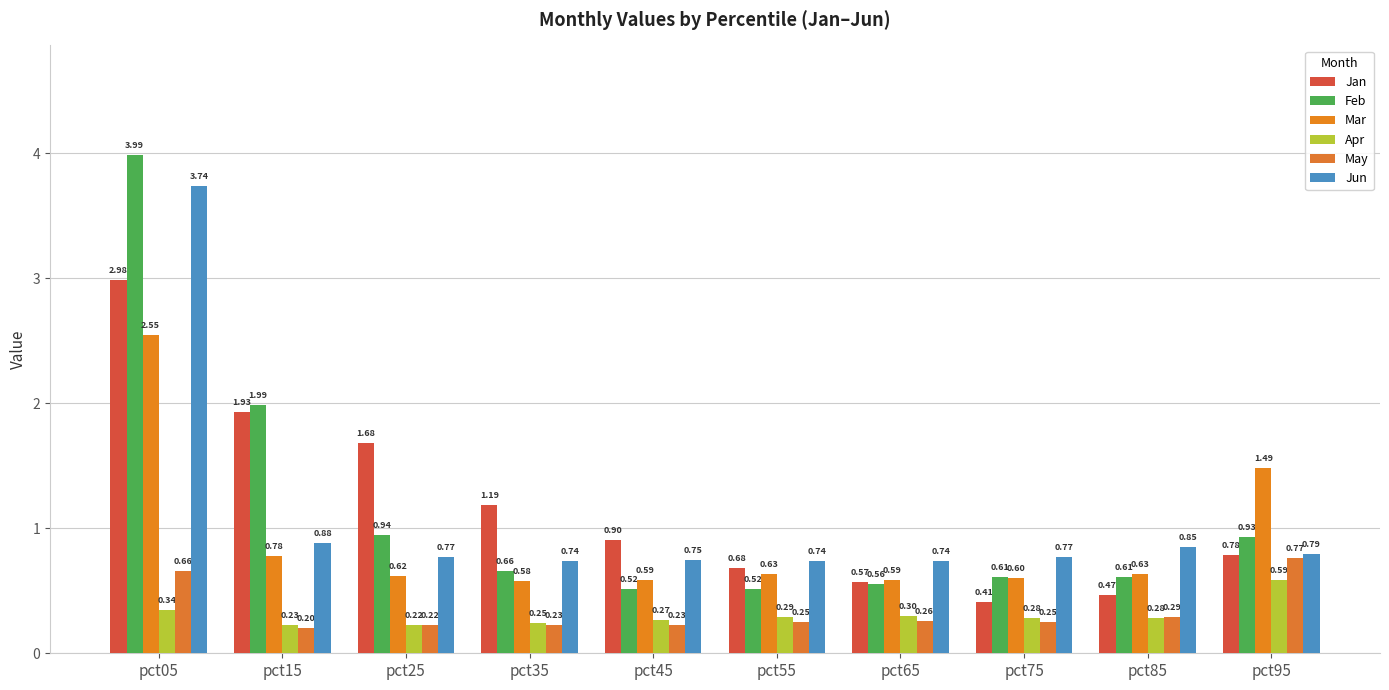

The value of Jun at pct25 is 0.8. True or false?

True